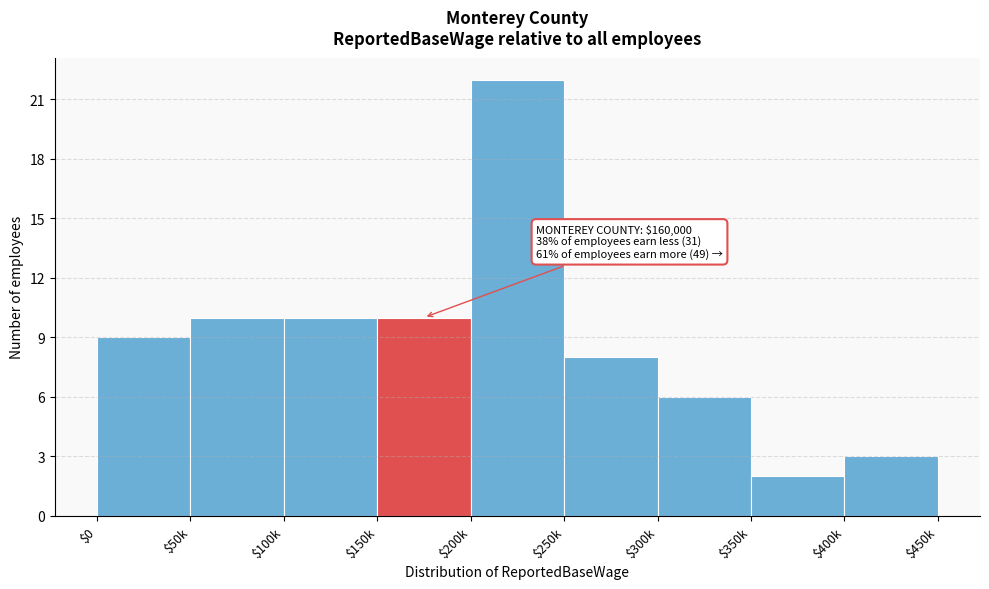

Reading left to right, what are all the values shown in this chart?

9	10	10	10	22	8	6	2	3